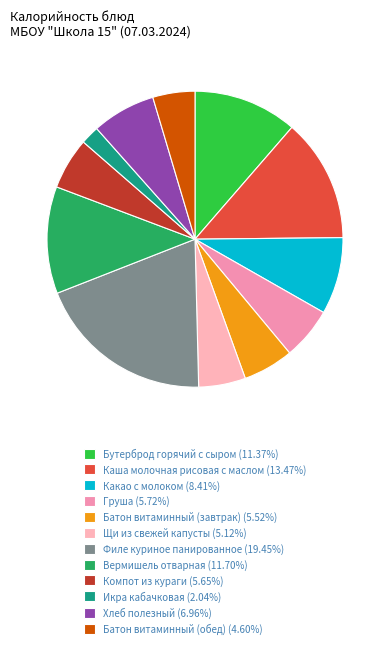

How many segments does this pie chart have?

12